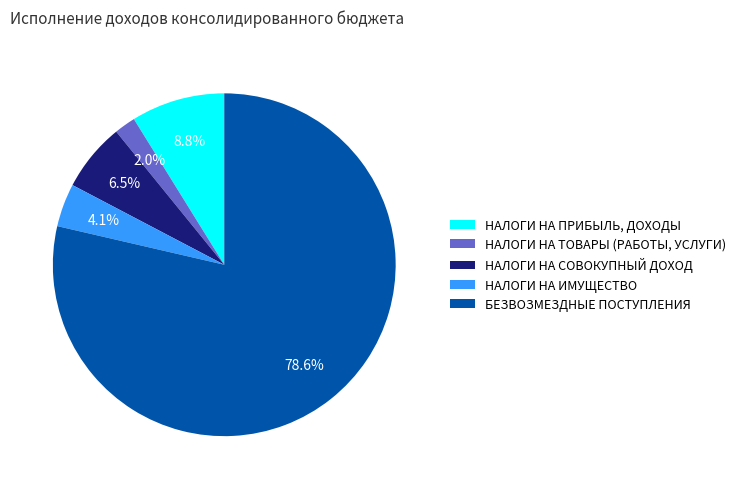

Does НАЛОГИ НА ТОВАРЫ (РАБОТЫ, УСЛУГИ) represent more than half of the total?

No